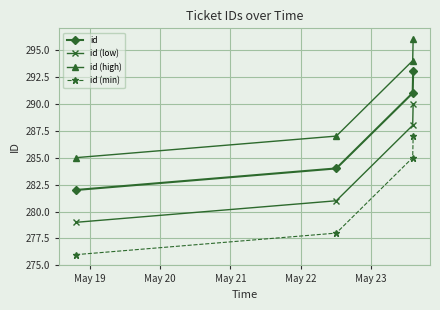

True or false: id (min) and id (high) cross at least once.

False